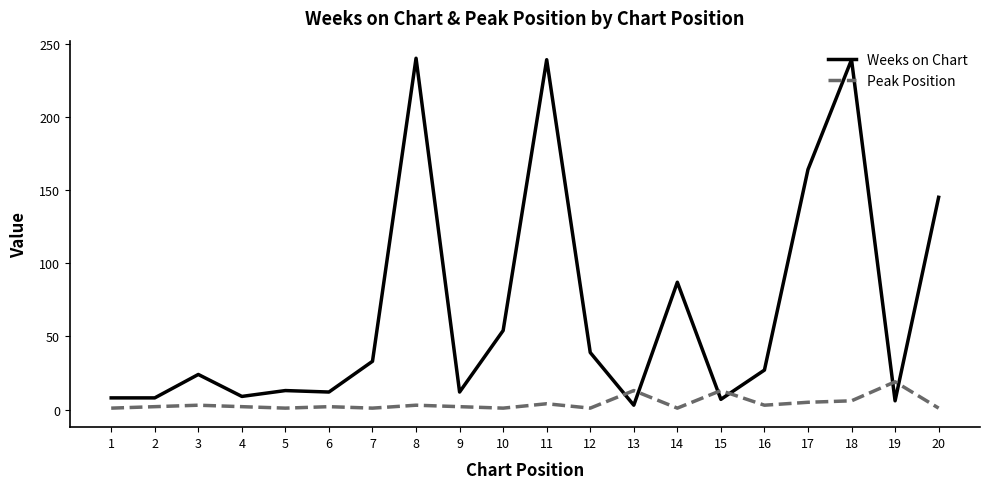

Does the chart have visible grid lines?

No